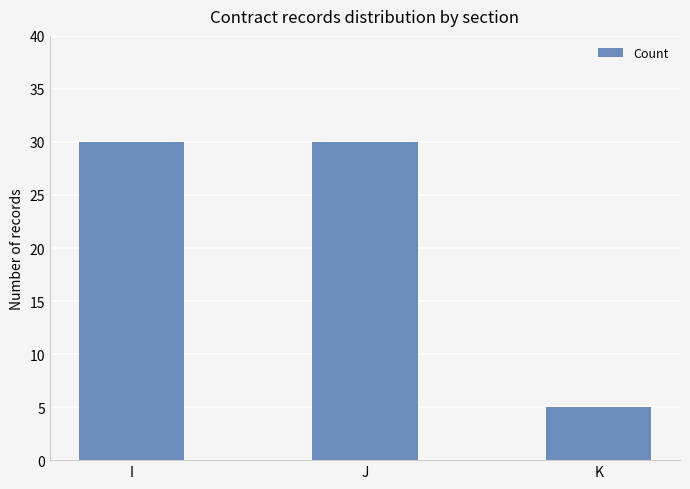

Reading right to left, list all the values displayed in this chart.

5	30	30